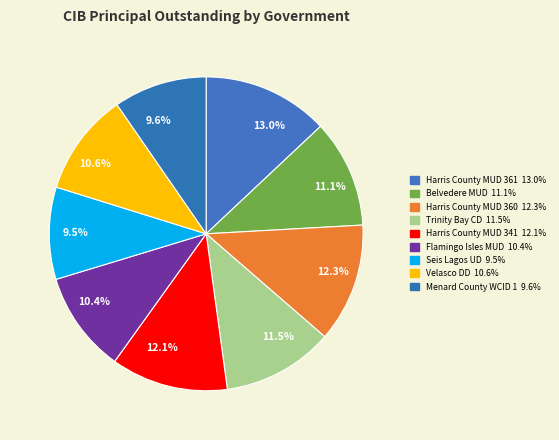

Approximately how many times larger is the value at 13.0% compared to 12.3%?

1.1